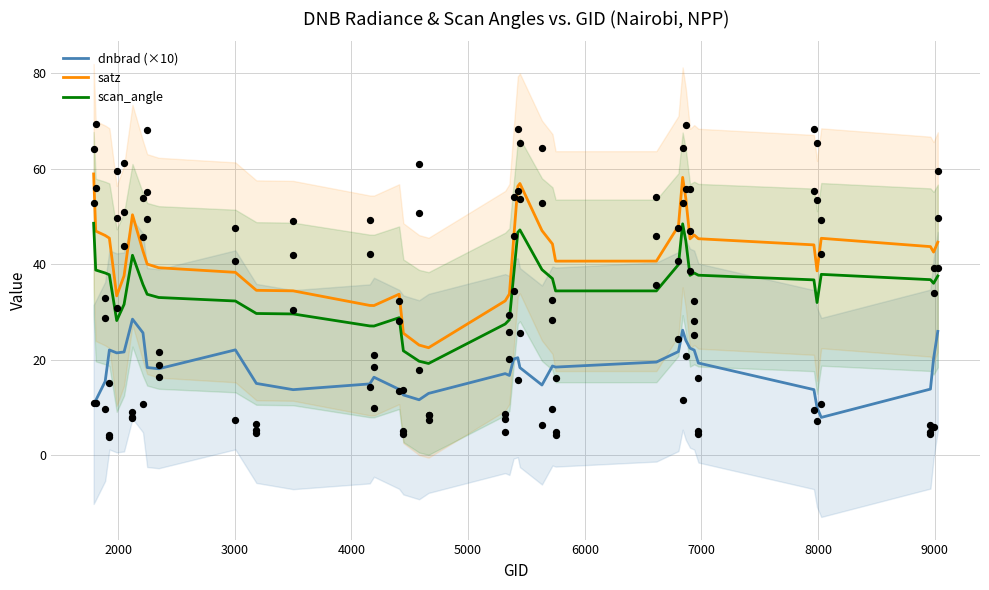

What is the maximum value for dnbrad (×10)?

28.5